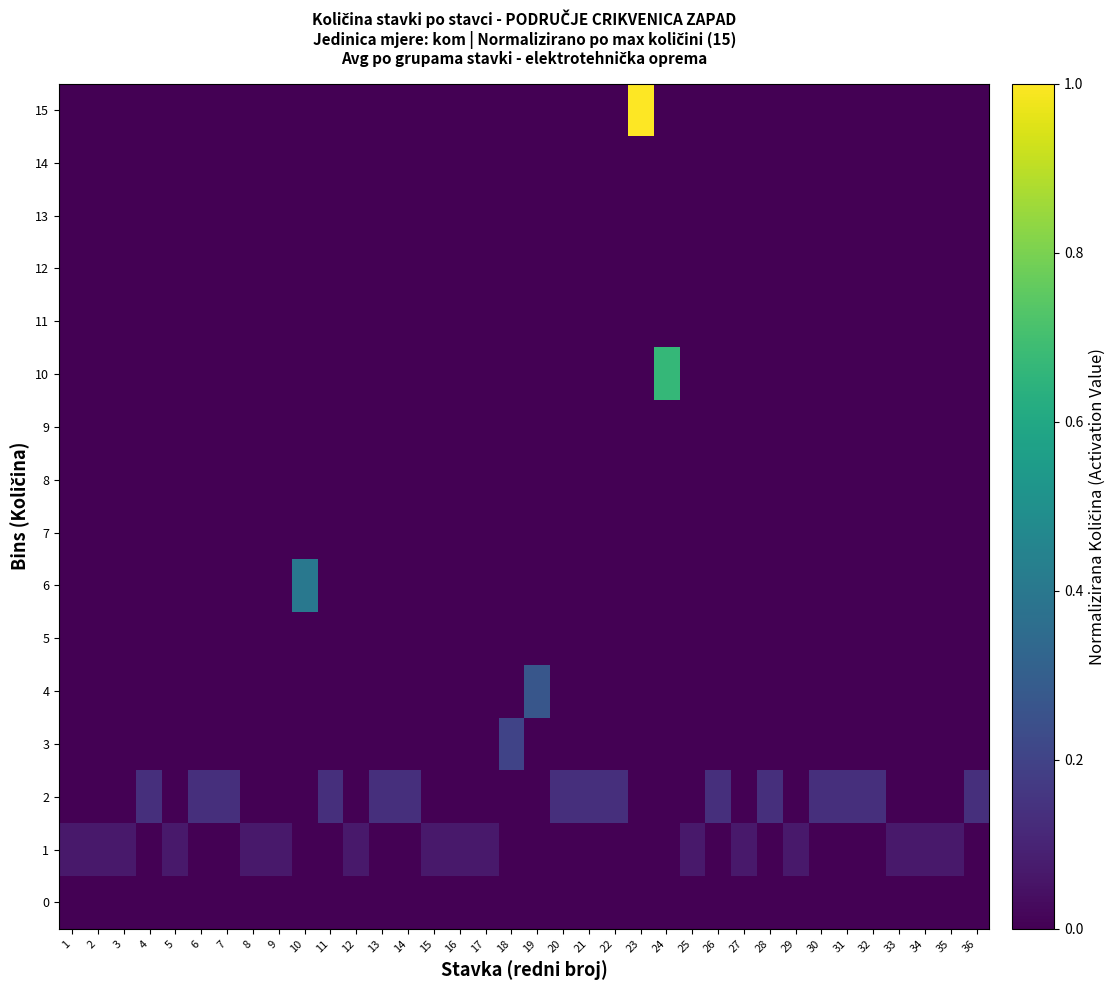

What is the spread (max minus min) of values at 8?

0.1